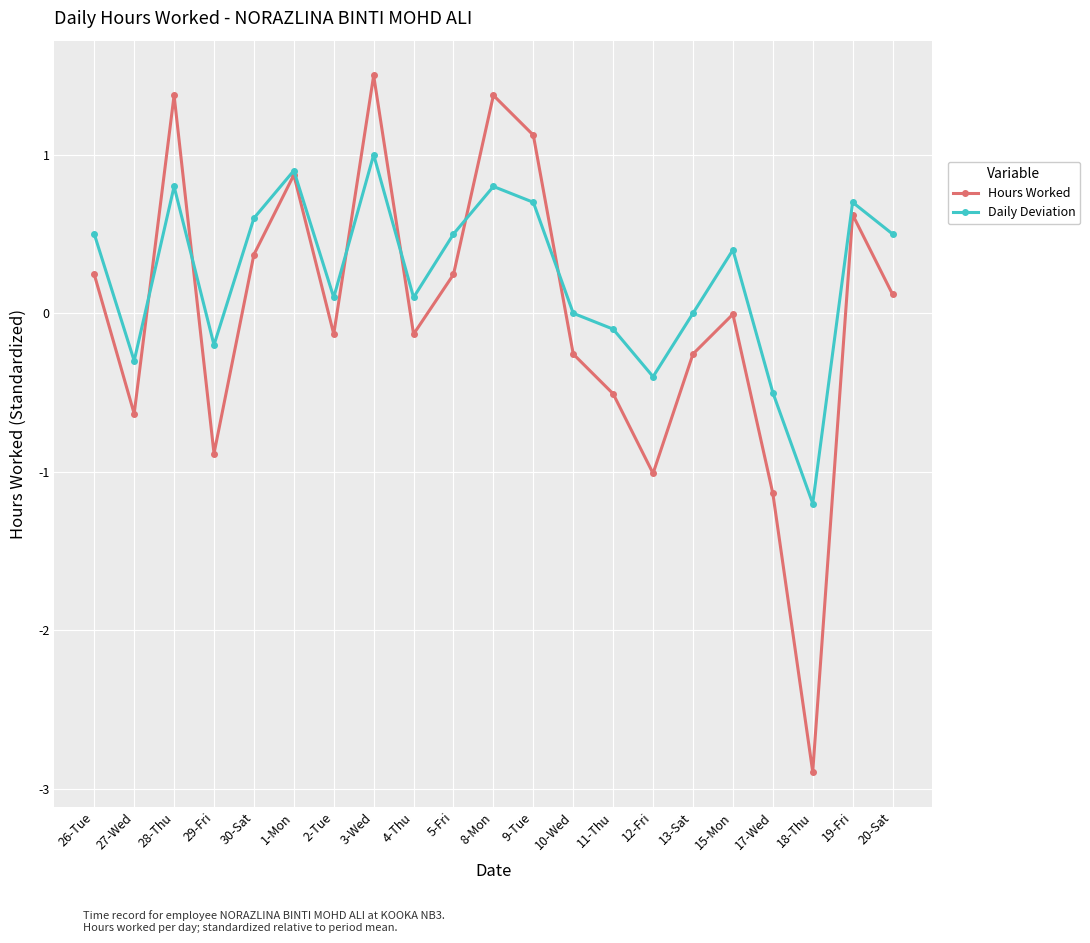

At 3-Wed, list the series in order from largest to smallest.

Hours Worked, Daily Deviation